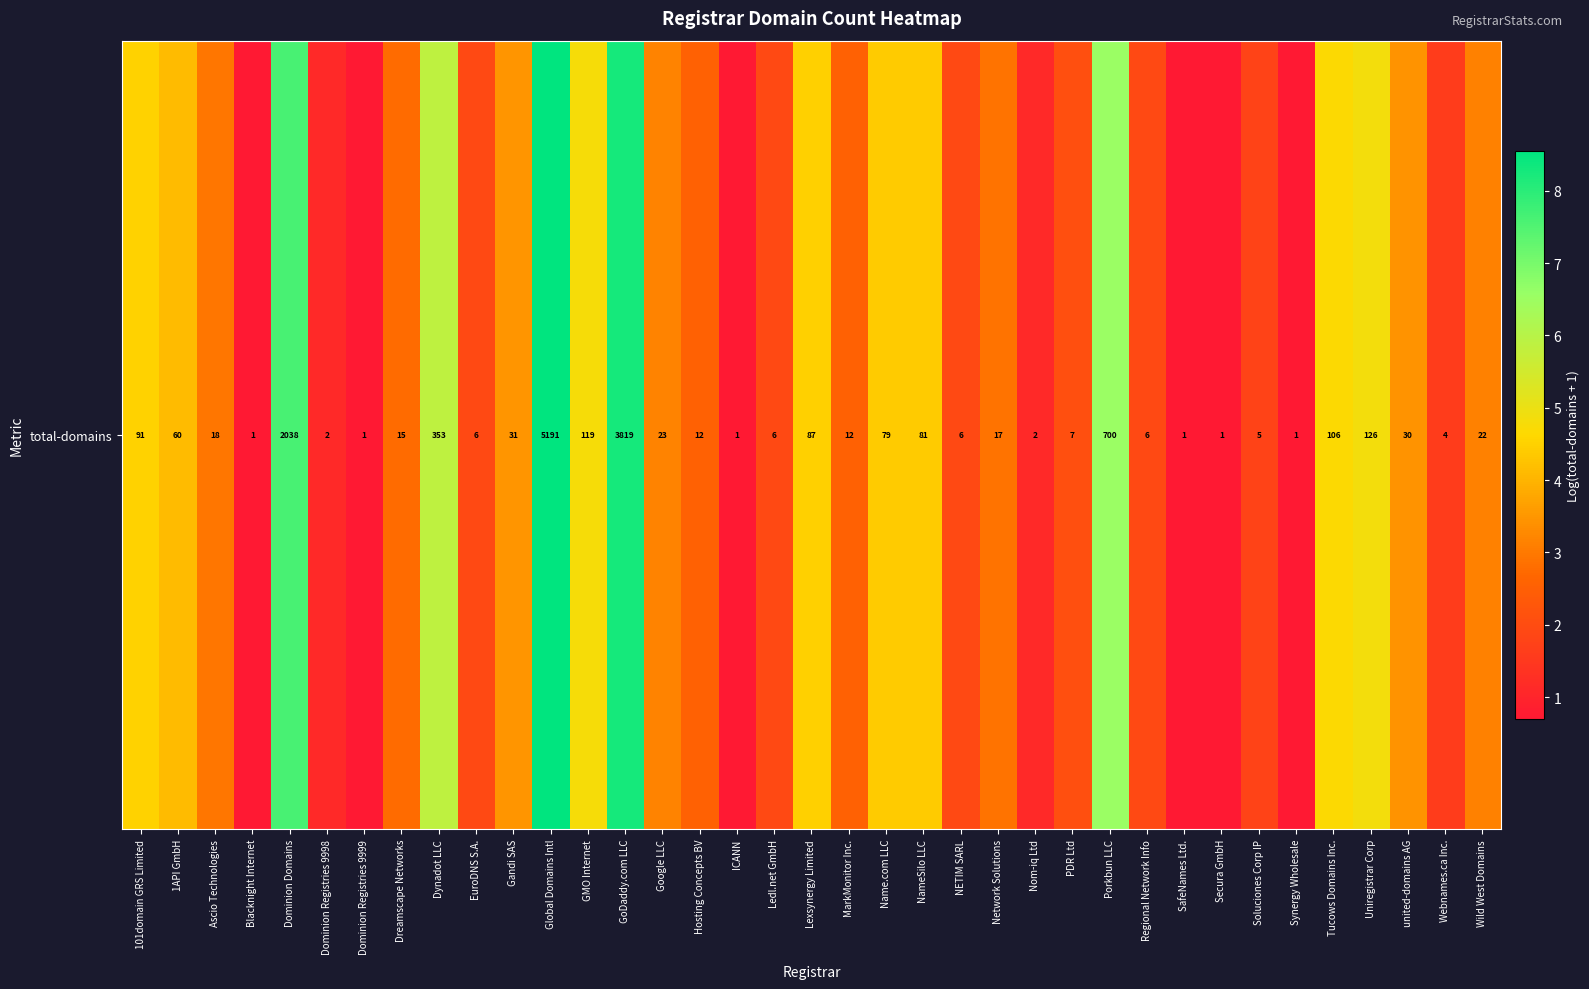

Reading right to left, transcribe all the data shown in this chart.

Wild West Domains=3.1	Webnames.ca Inc.=1.6	united-domains AG=3.4	Uniregistrar Corp=4.8	Tucows Domains Inc.=4.7	Synergy Wholesale=0.7	Soluciones Corp IP=1.8	Secura GmbH=0.7	SafeNames Ltd.=0.7	Regional Network Info=1.9	Porkbun LLC=6.6	PDR Ltd=2.1	Nom-iq Ltd=1.1	Network Solutions=2.9	NETIM SARL=1.9	NameSilo LLC=4.4	Name.com LLC=4.4	MarkMonitor Inc.=2.6	Lexsynergy Limited=4.5	Ledl.net GmbH=1.9	ICANN=0.7	Hosting Concepts BV=2.6	Google LLC=3.2	GoDaddy.com LLC=8.2	GMO Internet=4.8	Global Domains Intl=8.6	Gandi SAS=3.5	EuroDNS S.A.=1.9	Dynadot LLC=5.9	Dreamscape Networks=2.8	Dominion Registries 9999=0.7	Dominion Registries 9998=1.1	Dominion Domains=7.6	Blacknight Internet=0.7	Ascio Technologies=2.9	1API GmbH=4.1	101domain GRS Limited=4.5